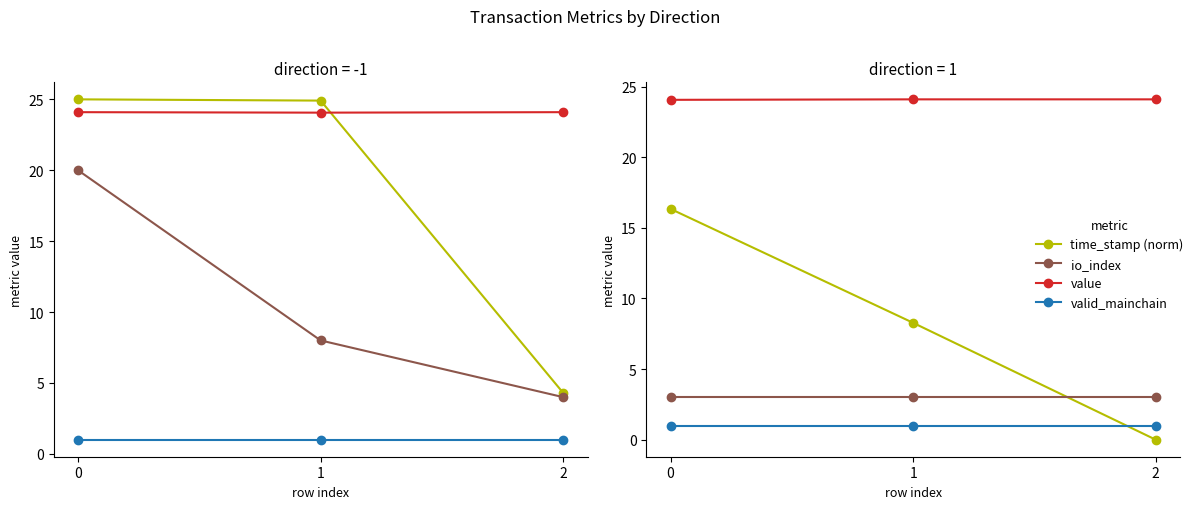

What is the sum of the time_stamp (norm) values at 1 and 0?

24.6